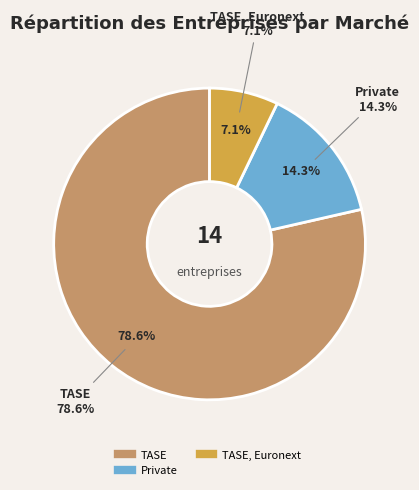

Approximately how many times larger is the value at TASE, Euronext compared to TASE?

0.1